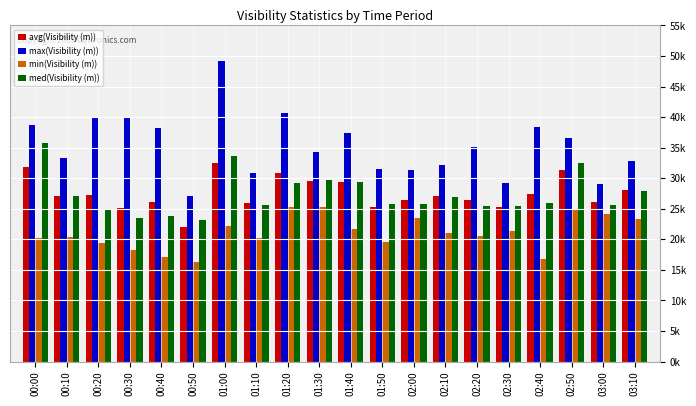

The value of avg(Visibility (m)) at 02:00 is 7986. True or false?

False